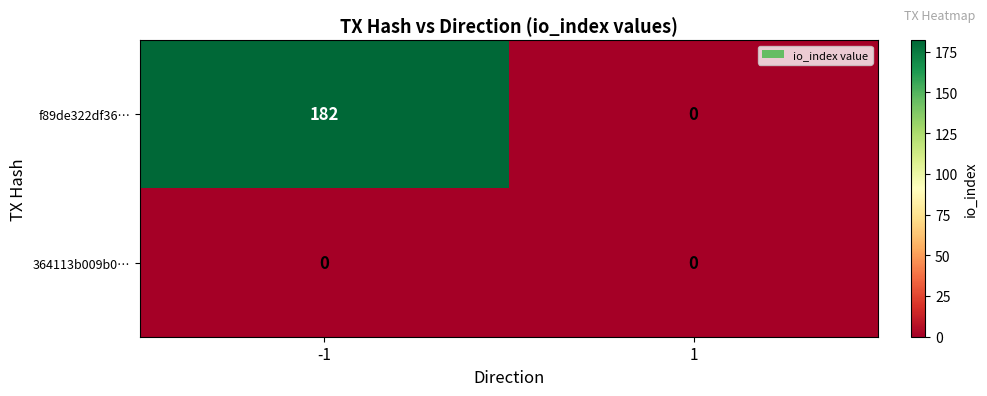

Reading left to right, what are all the values shown in this chart?

f89de322df36…: 182	0
364113b009b0…: 0	0